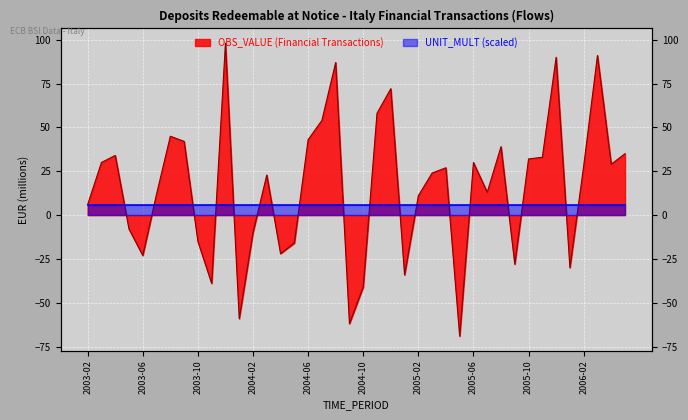

True or false: the data shows 98.1 at 2003-12.

True